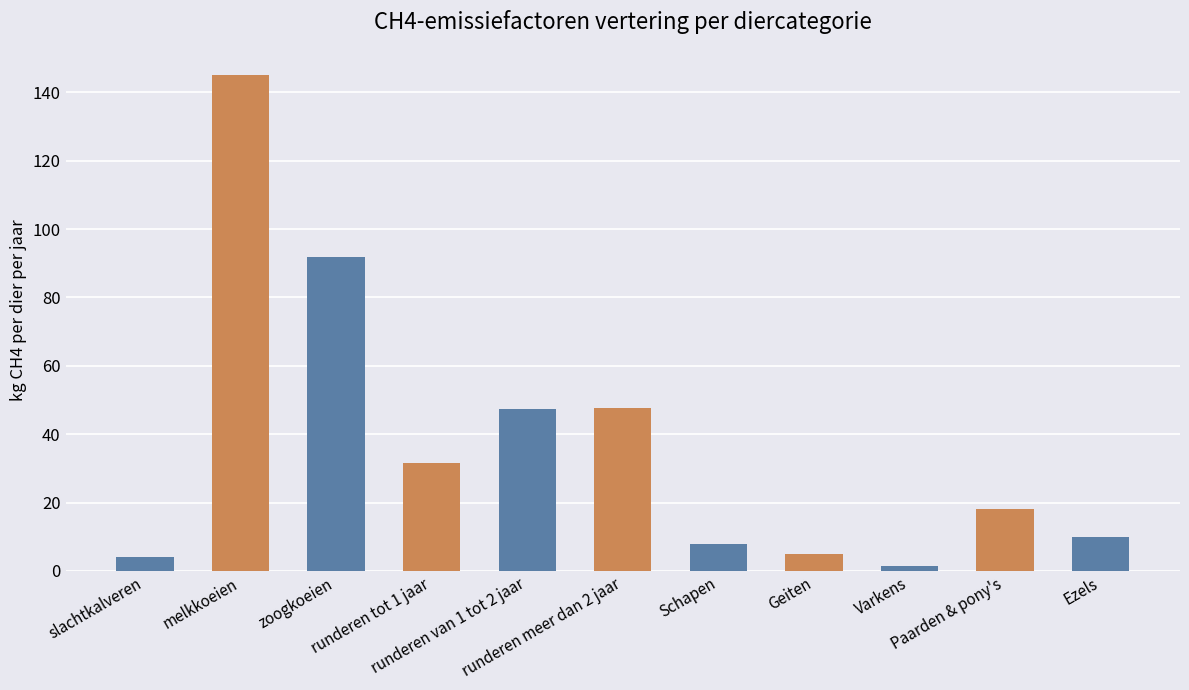

At which category does the chart reach its peak across all series?

melkkoeien